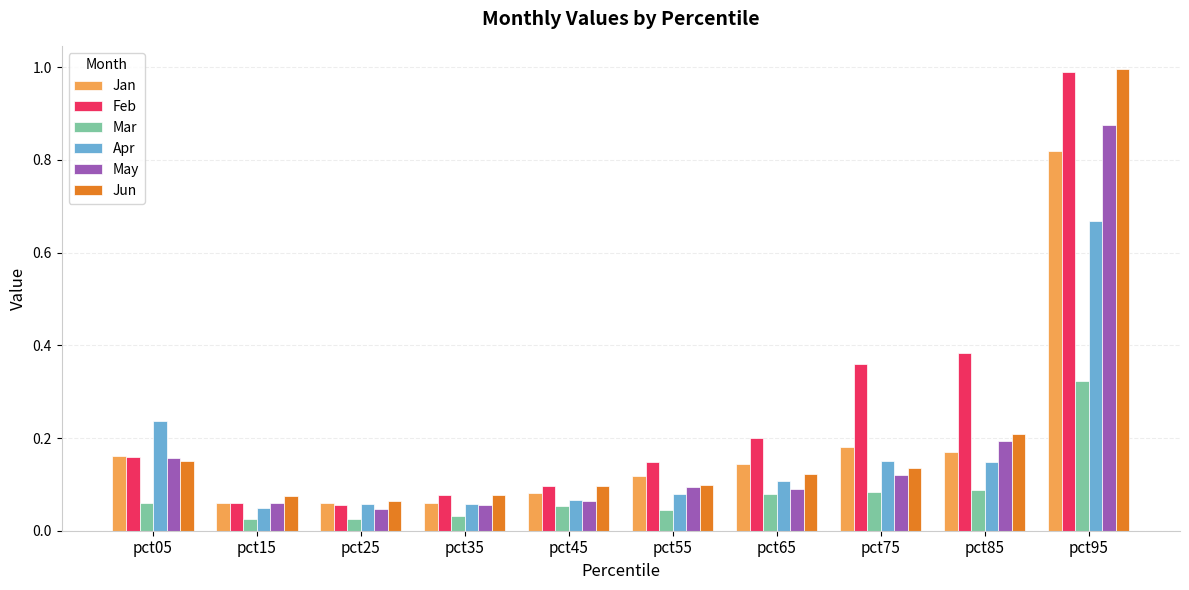

Is the value of Feb at pct75 greater than the value of May at pct05?

Yes